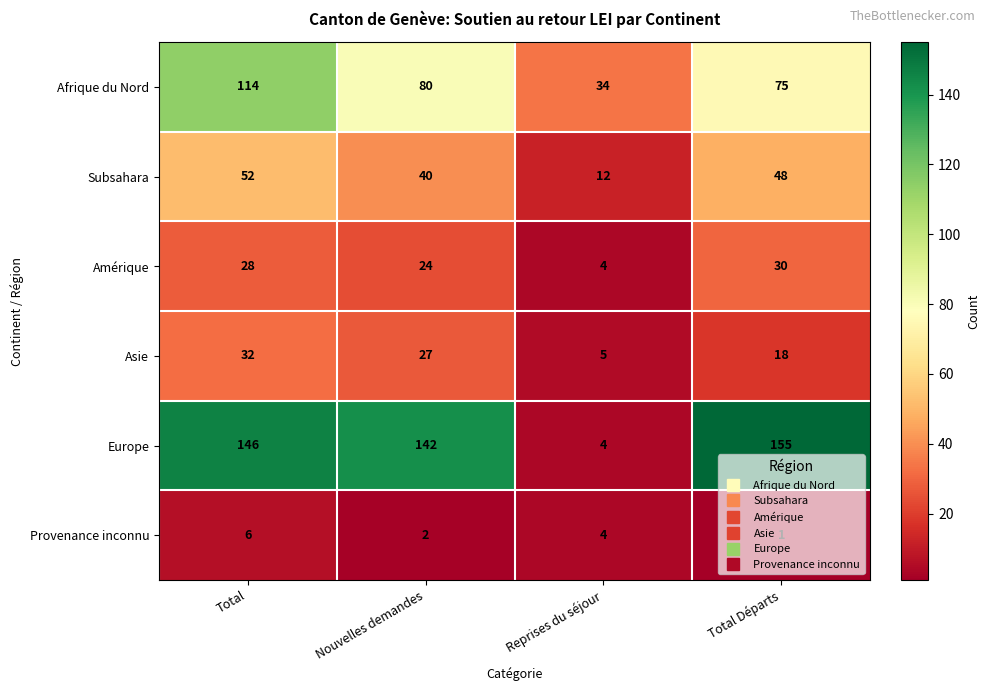

True or false: Asie has a value of 8 at Reprises du séjour.

False